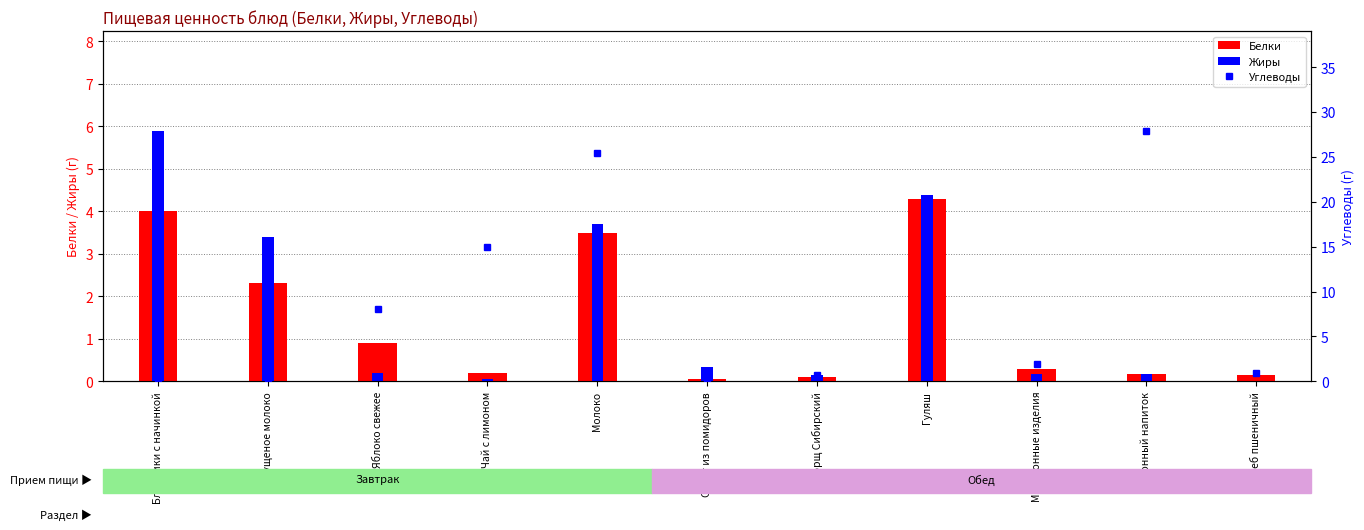

Is it true that Углеводы equals 0.0 at Сгущеное молоко?

False